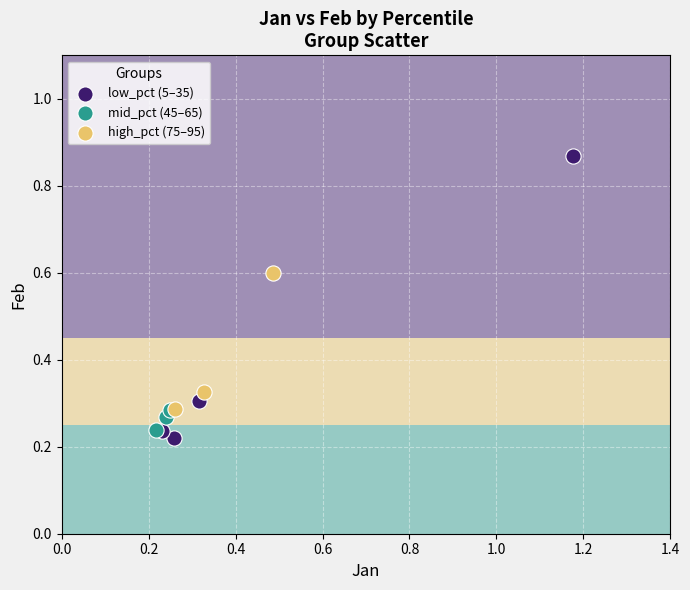

Which series reaches the minimum Y coordinate?

low_pct (5–35)